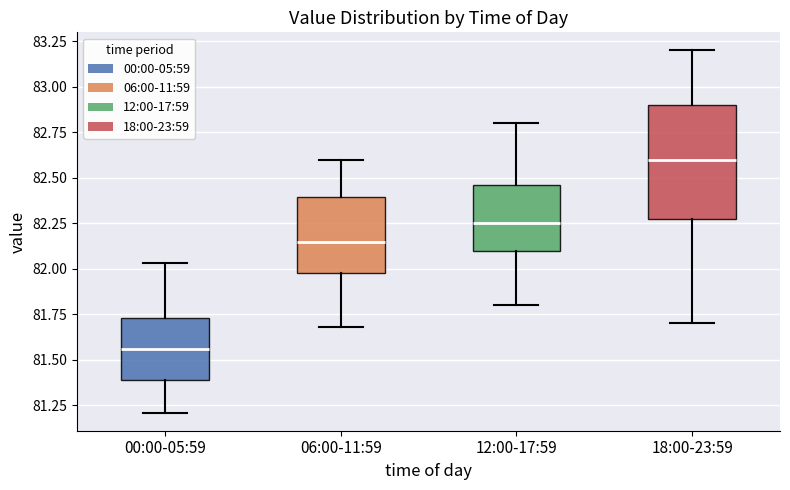

Reading left to right, read every box against the y-axis: the position of its median line, the range the box covers, and the ends of its whiskers. The values are not printed on the chart, so give them approximately, as read against the axis.

00:00-05:59: median 81.55, box 81.40 to 81.75, whiskers 81.20 to 82.05
06:00-11:59: median 82.15, box 82.00 to 82.40, whiskers 81.70 to 82.60
12:00-17:59: median 82.25, box 82.10 to 82.45, whiskers 81.80 to 82.80
18:00-23:59: median 82.60, box 82.30 to 82.90, whiskers 81.70 to 83.20